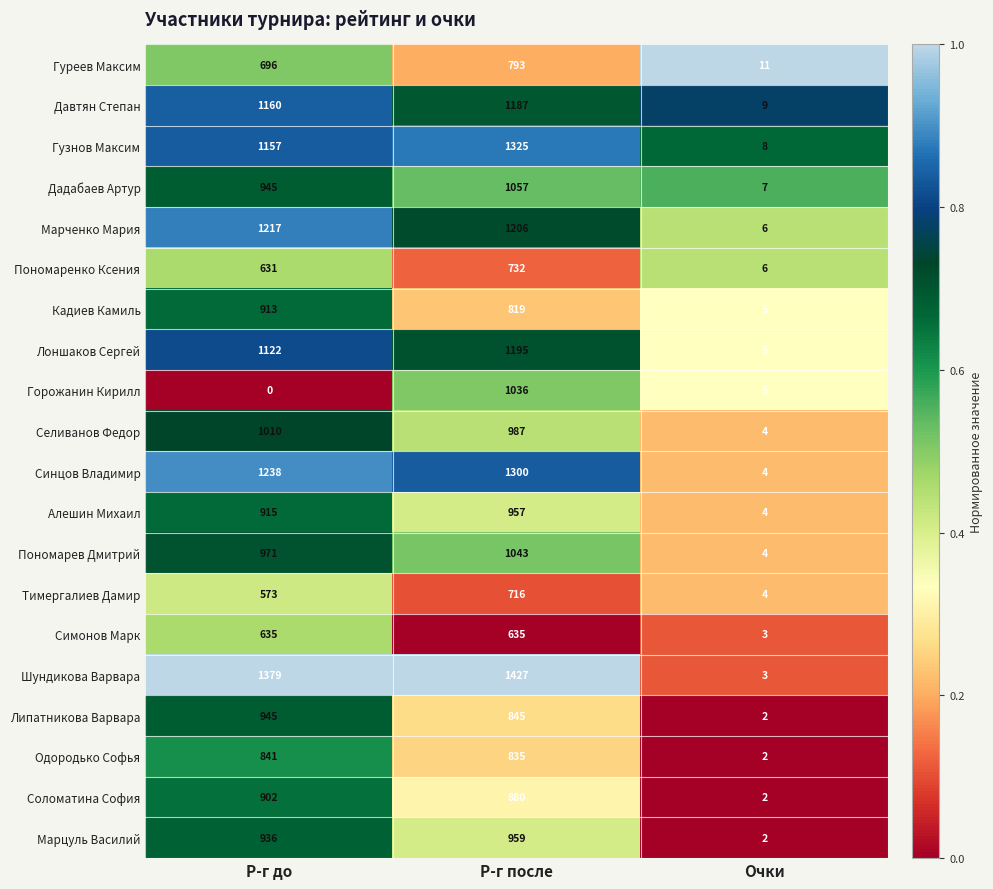

The value of Алешин Михаил at Р-г до is 1324. True or false?

False